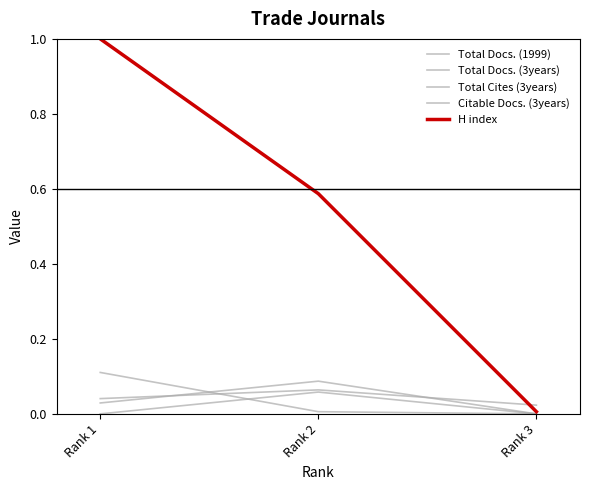

Between Rank 1 and Rank 2, which series saw the biggest shift?

H index